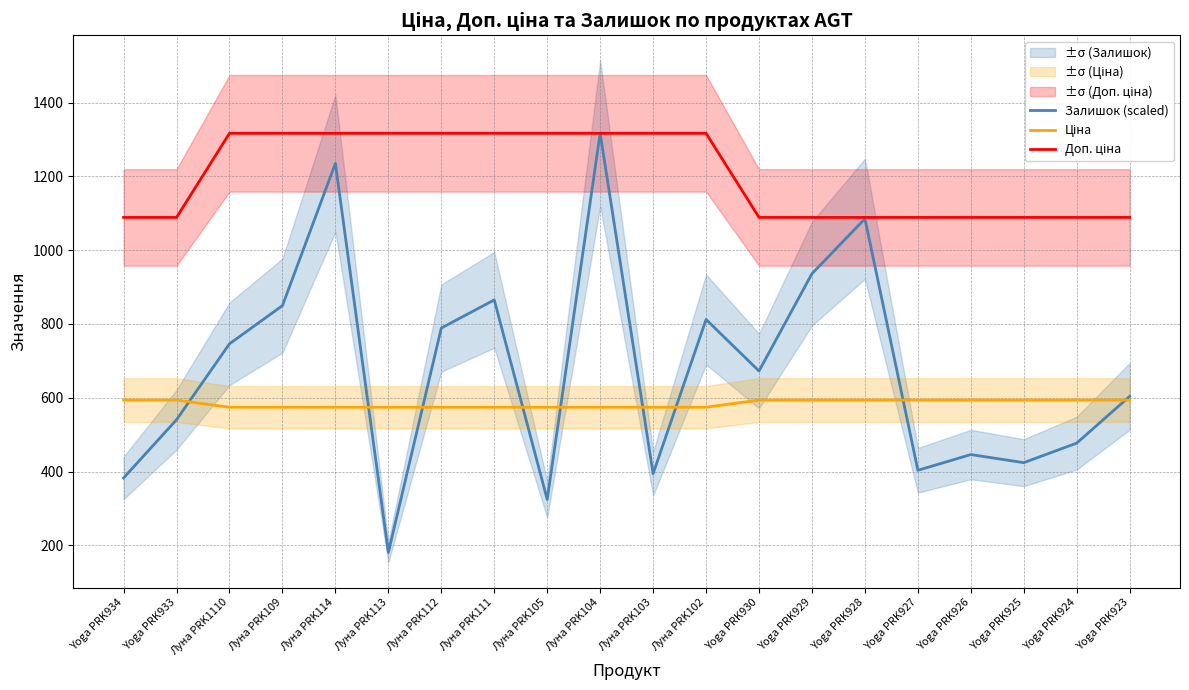

After their last crossing, which series has the higher values: Залишок (scaled) or Ціна?

Залишок (scaled)